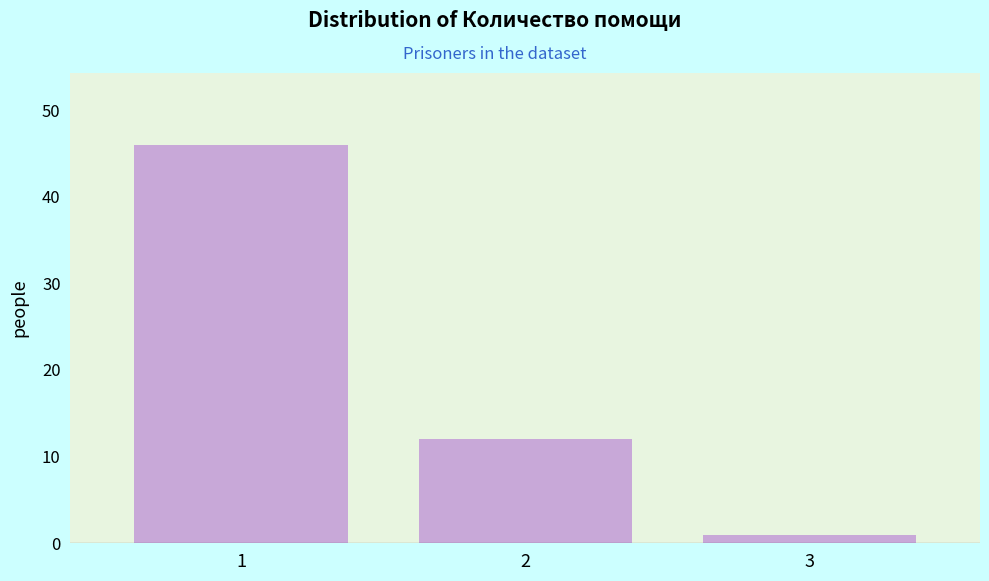

Reading right to left, what are all the values shown in this chart?

1	12	46